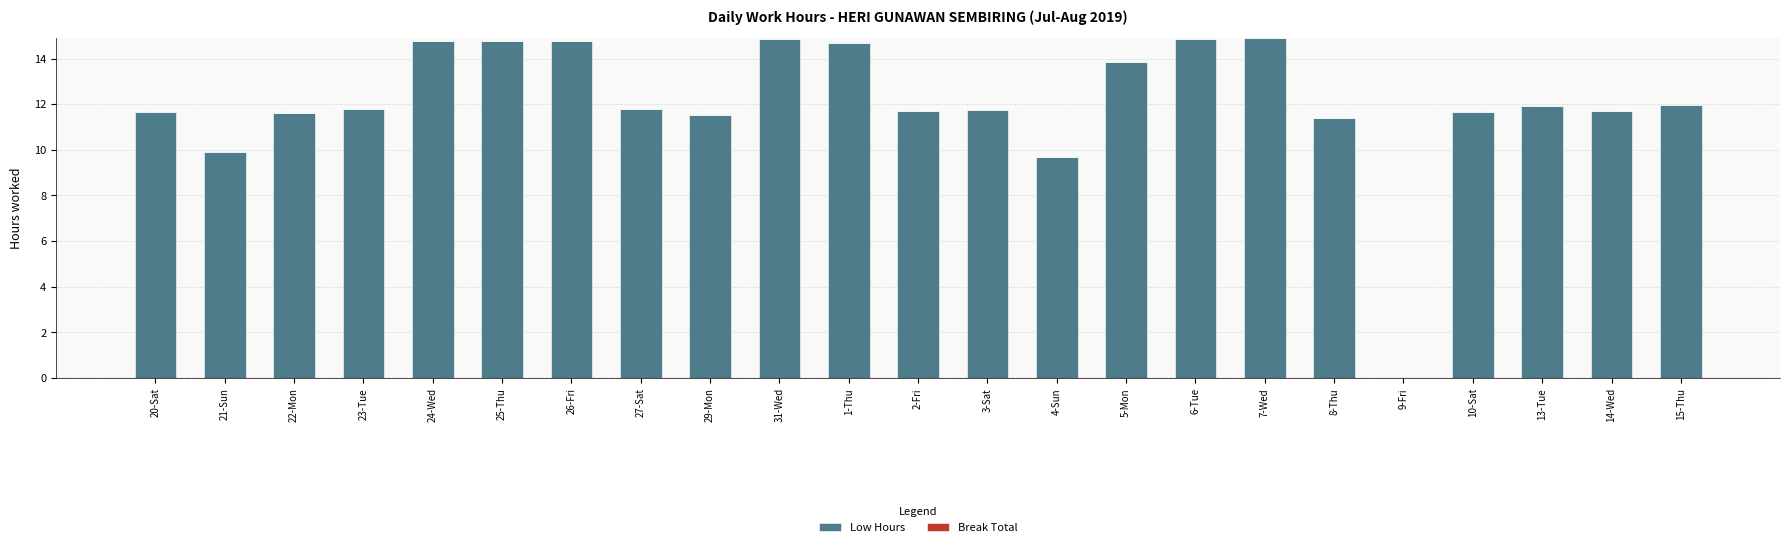

What is the ratio of the value at 31-Wed to the value at 21-Sun?

1.5